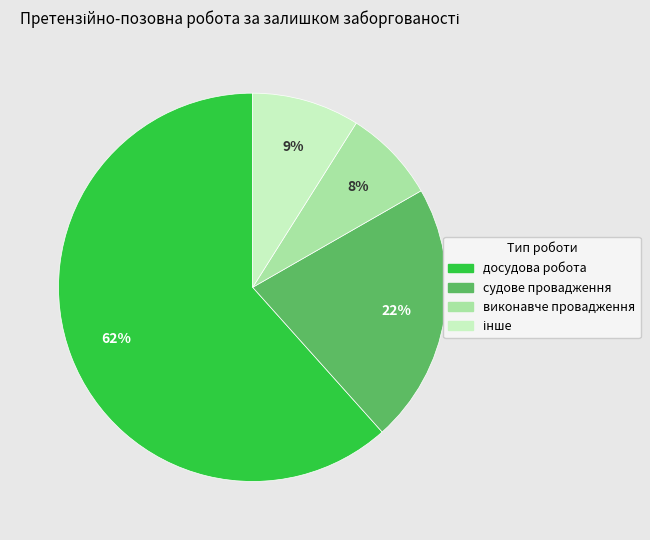

Which category accounts for the majority?

досудова робота